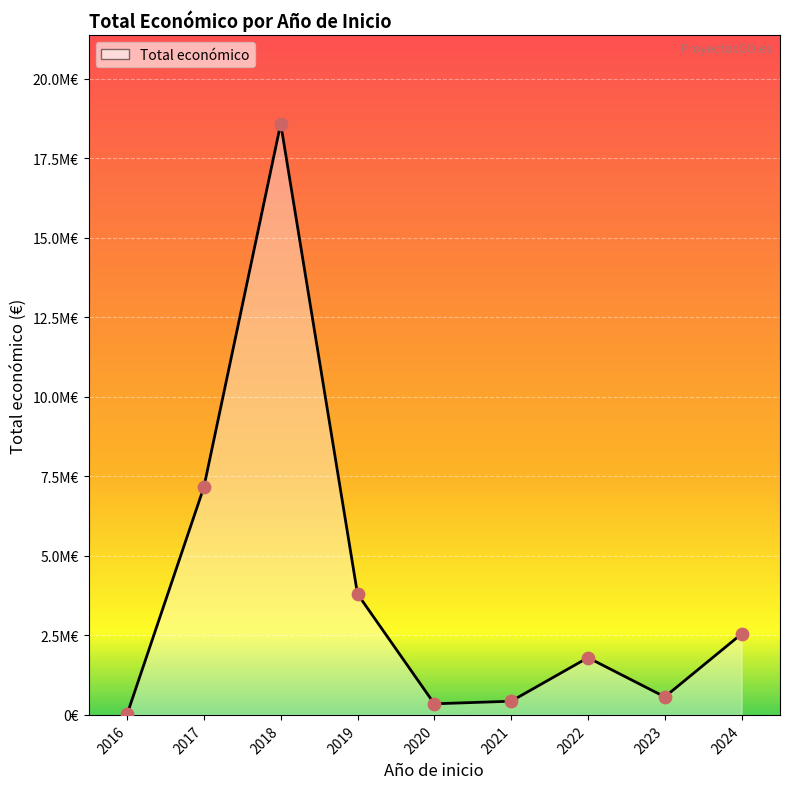

What is the change in value from 2020 to 2024?

+2198359